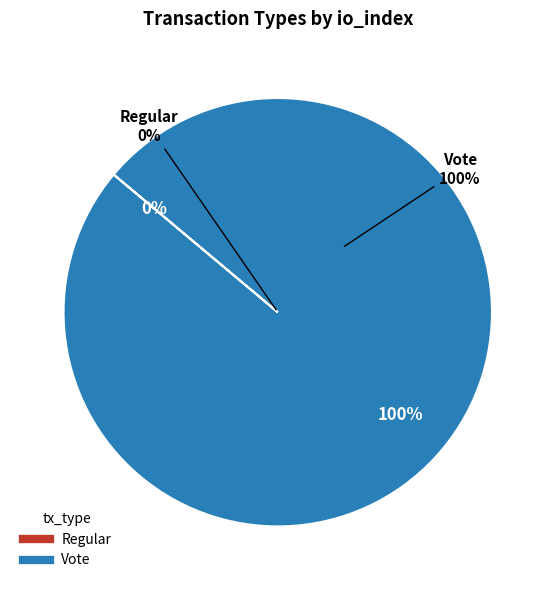

What is the largest slice in the pie chart?

Vote